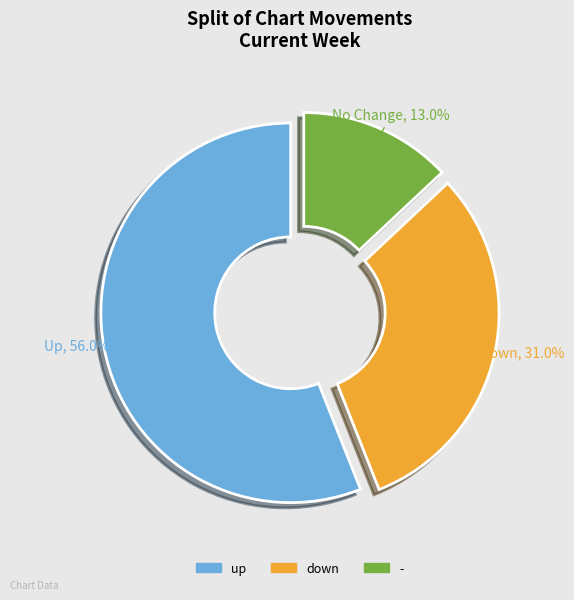

To the nearest percent, what percentage of the pie is up?

56%